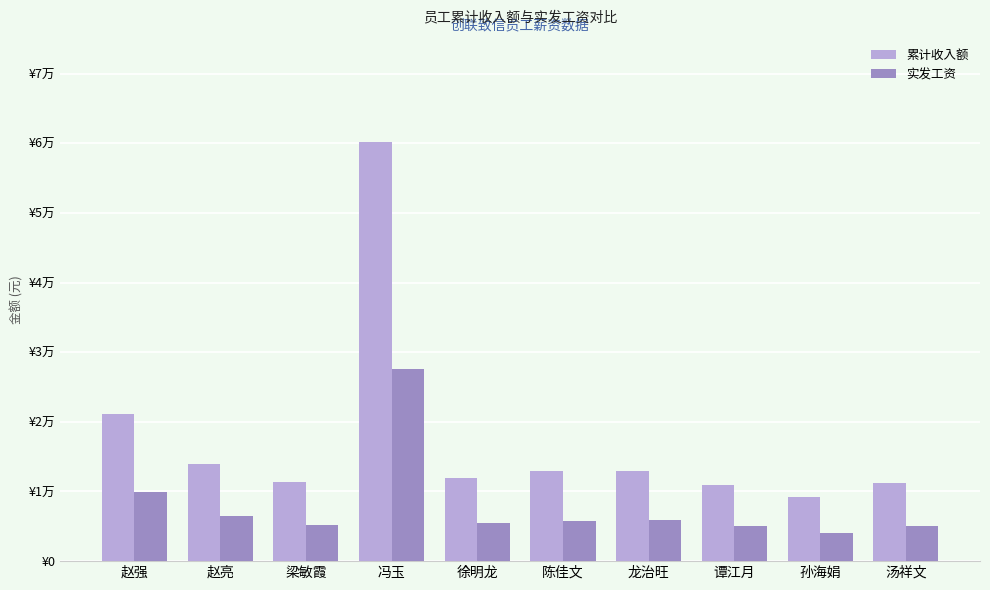

Which series has the largest range (max minus min)?

累计收入额